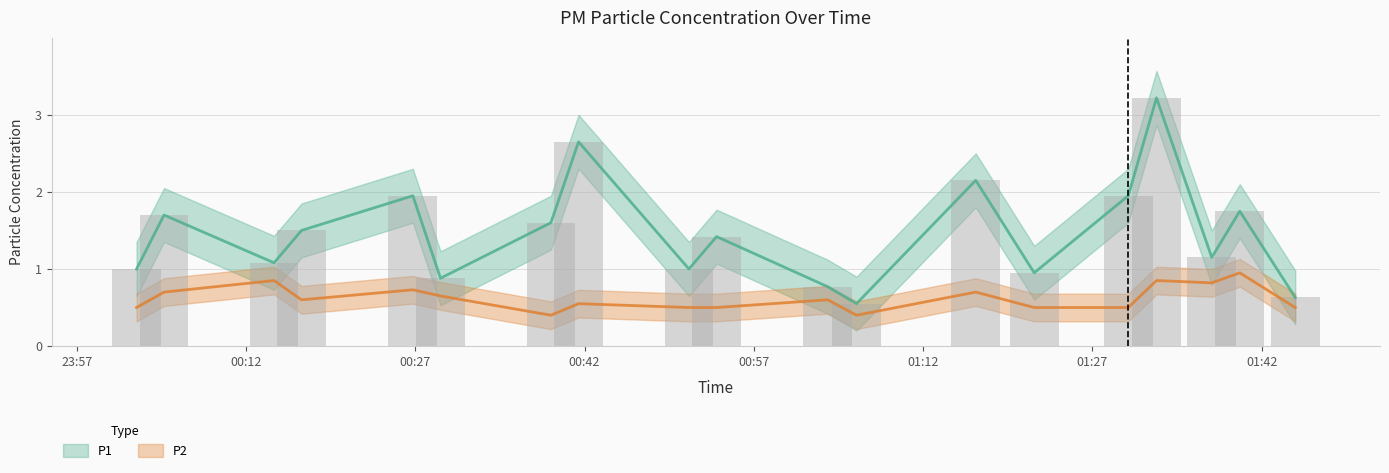

The P2 series shows 0.7 at 00:53. True or false?

False